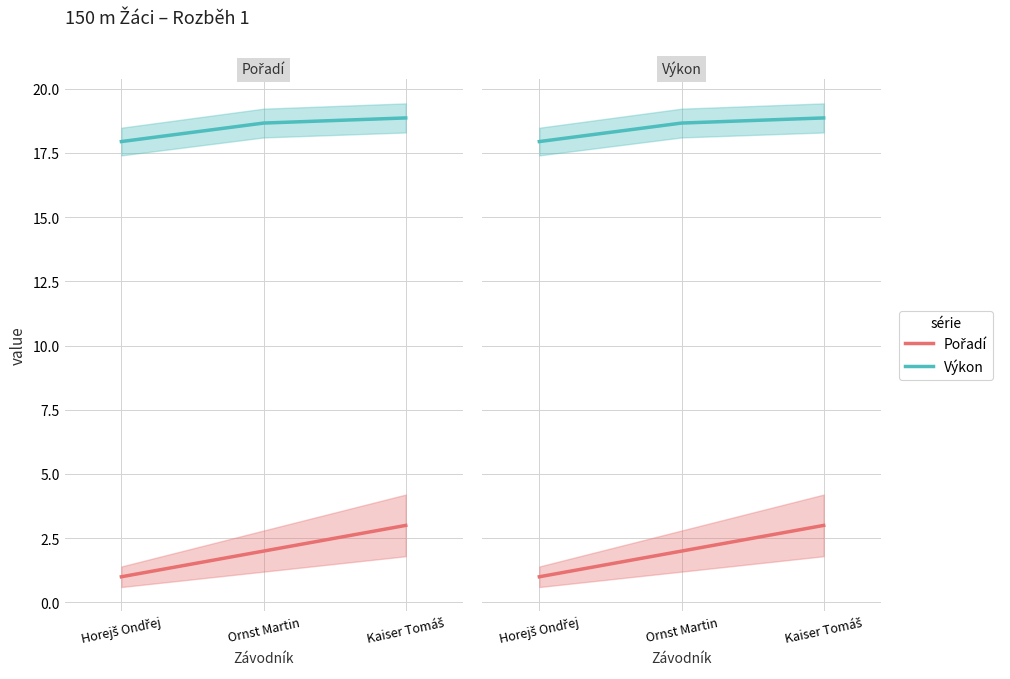

The value of Výkon at Kaiser Tomáš is 18.9. True or false?

True